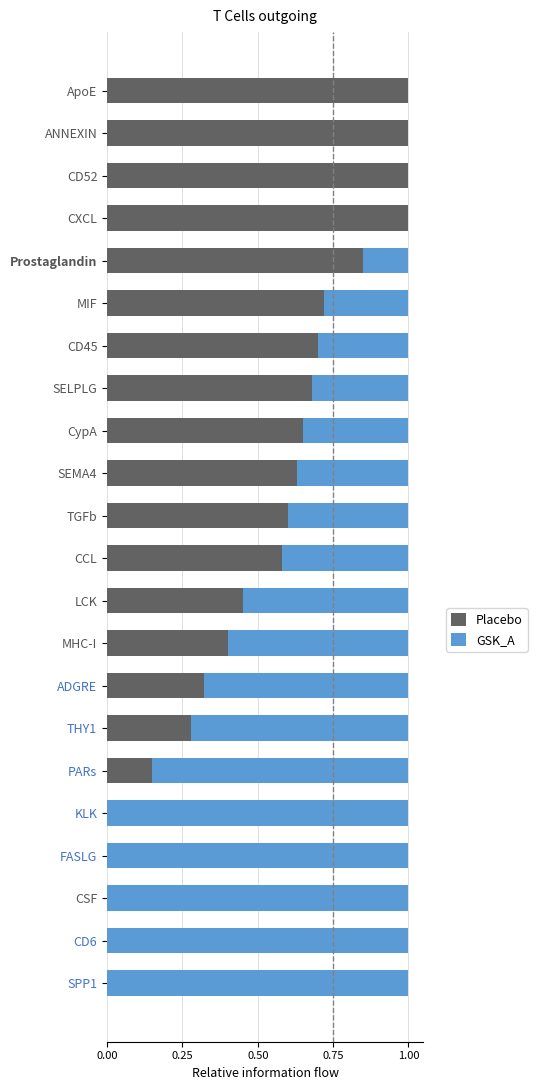

Is it true that Placebo equals 0.1 at ADGRE?

False